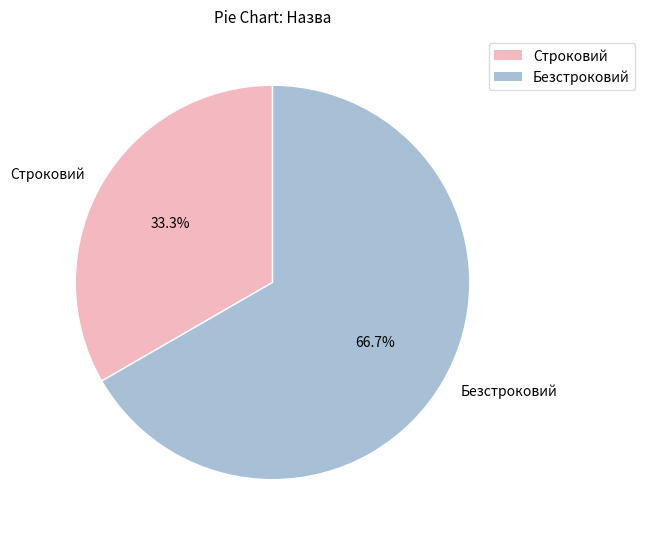

How many slices are in this pie chart?

2